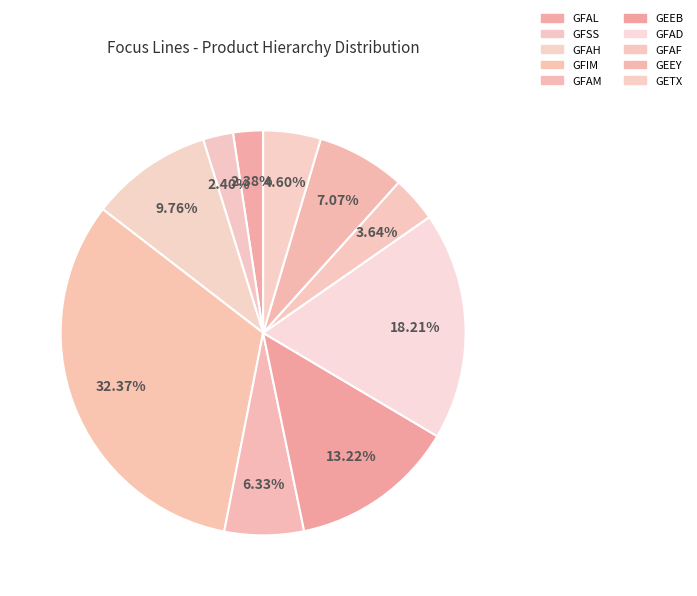

How many slices are in this pie chart?

10